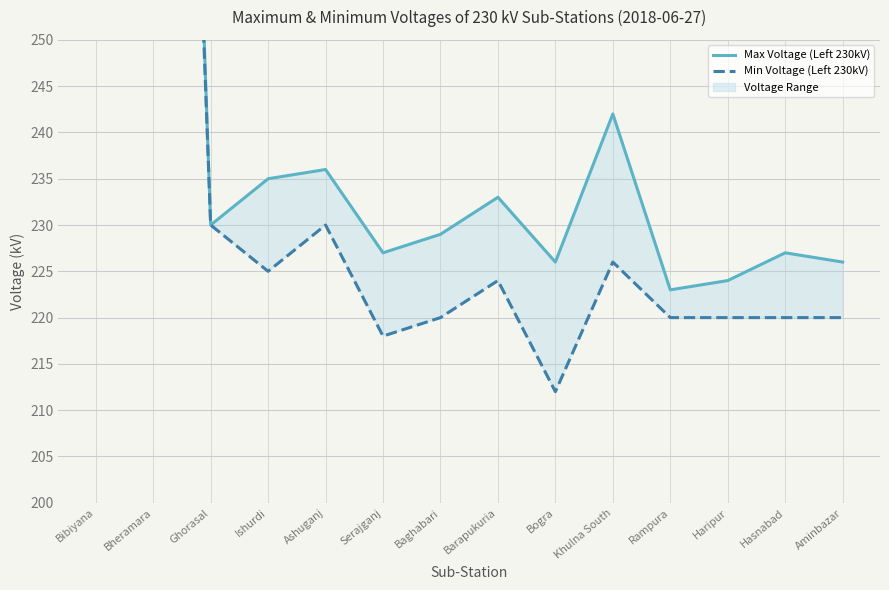

At which category does Max Voltage (Left 230kV) reach its first local valley?

Ghorasal